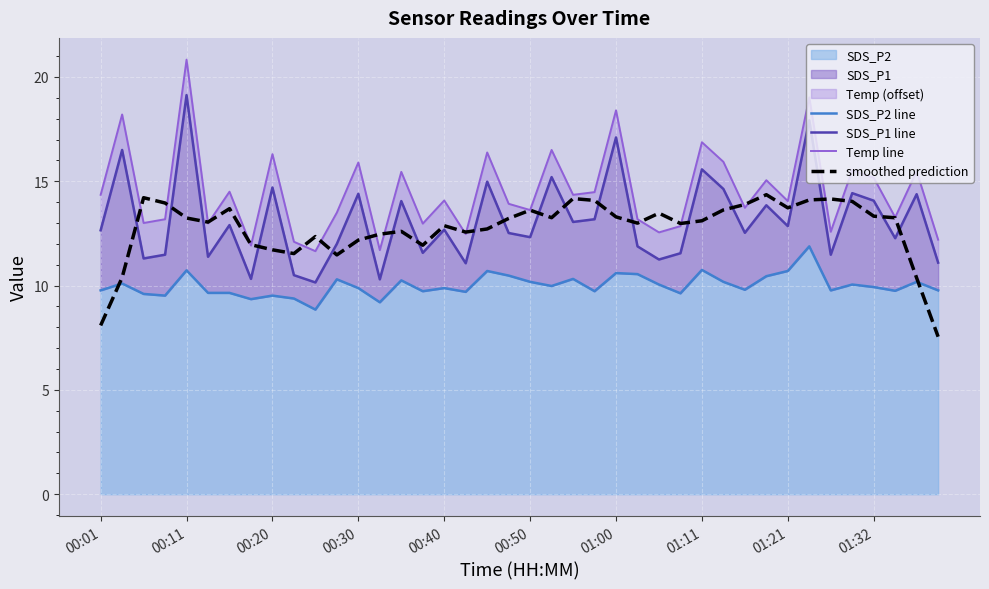

Rank the series by their maximum value, from highest to lowest.

Temp line, SDS_P1 line, smoothed prediction, SDS_P2 line